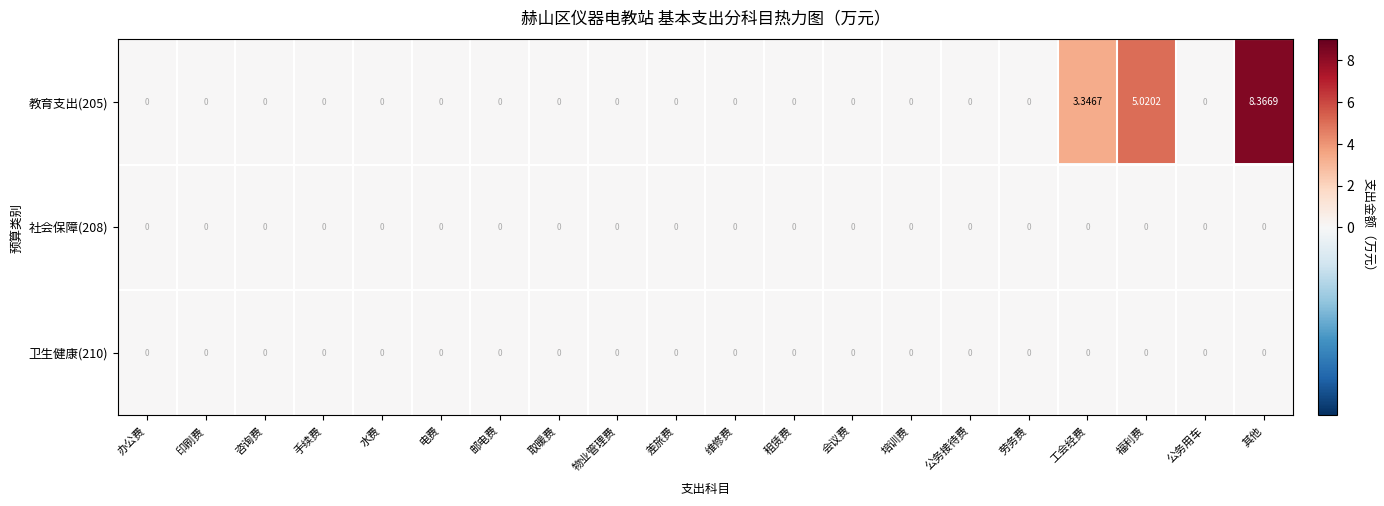

Where is 教育支出(205) nearest to the value 4?

工会经费